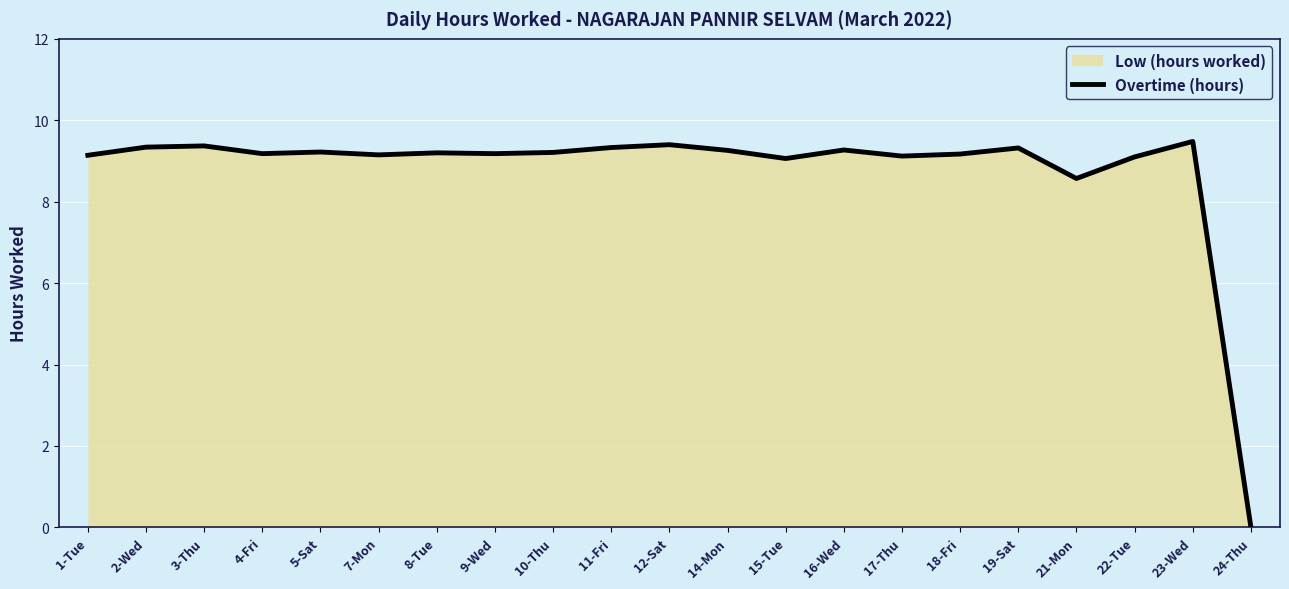

What is the ratio of the value at 8-Tue to the value at 3-Thu?

1.0